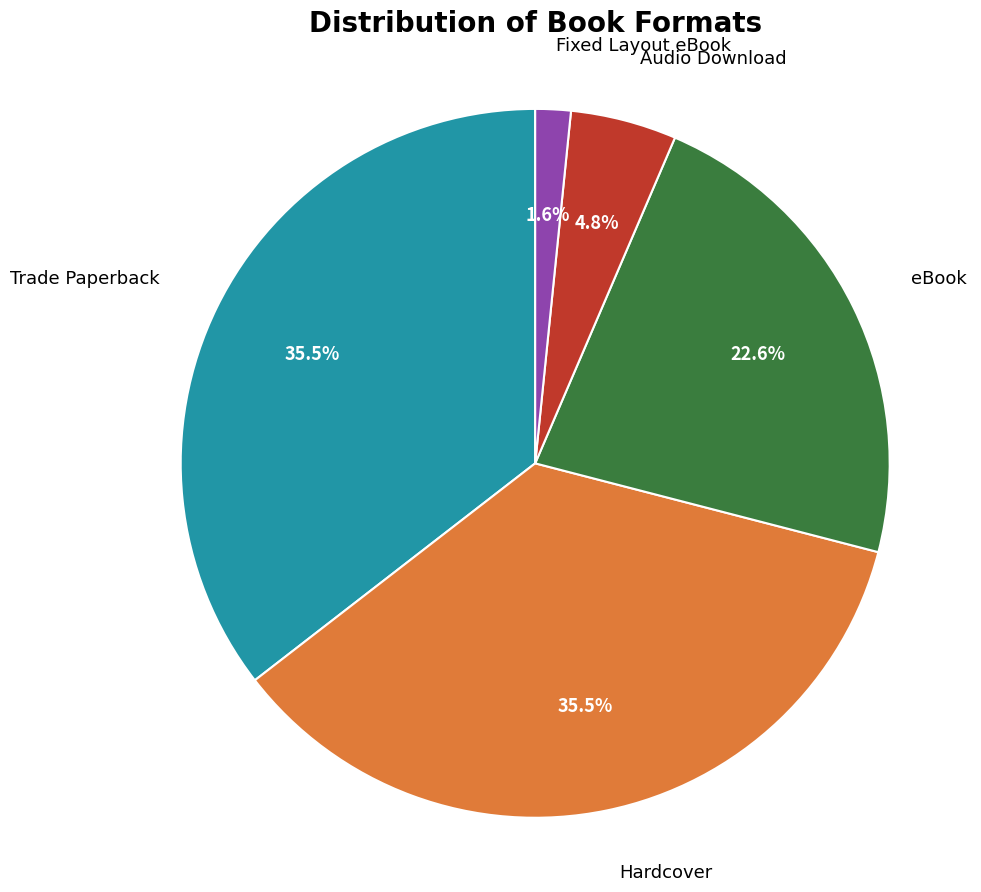

Which slice is the smallest?

Fixed Layout eBook